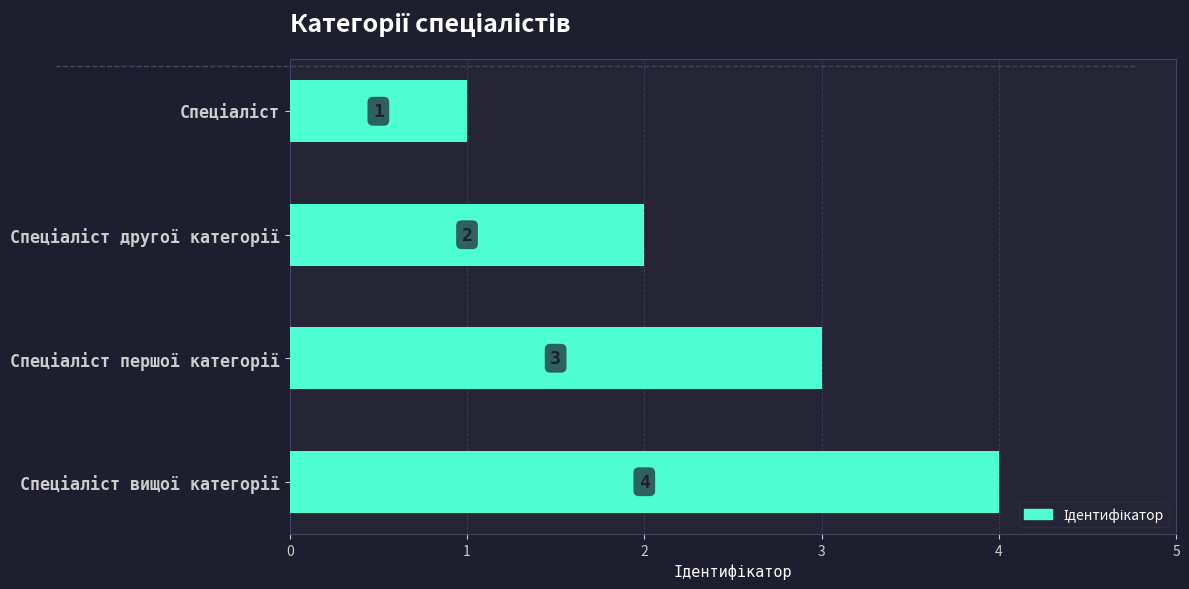

How many values are between 2 and 4?

3